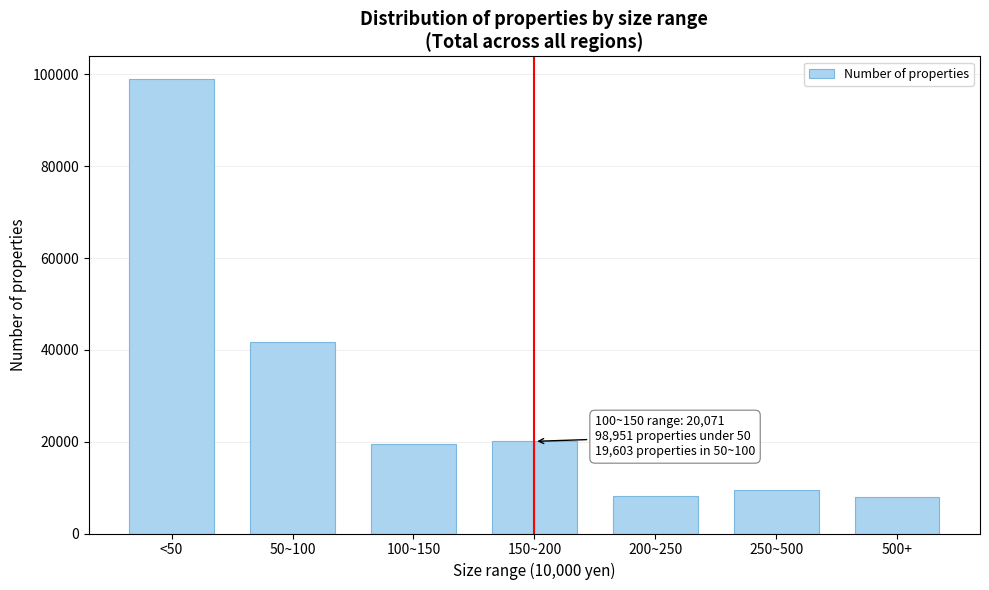

What is the minimum value shown in the chart?

7965